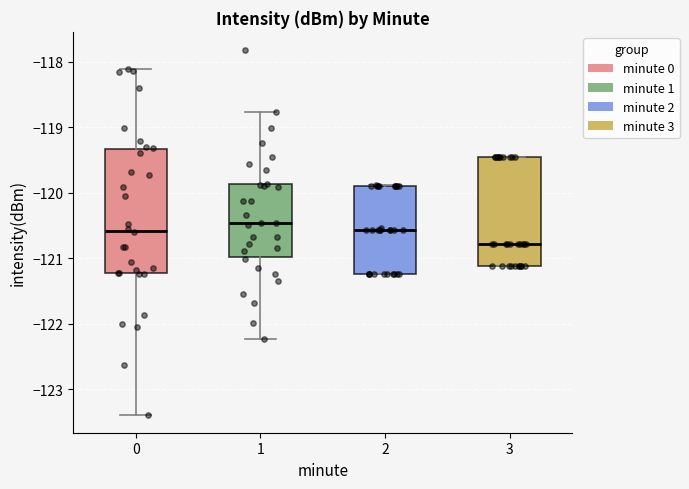

Reading left to right, read every box against the y-axis: the position of its median line, the range the box covers, and the ends of its whiskers. The values are not printed on the chart, so give them approximately, as read against the axis.

0: median -120.6, box -121.2 to -119.3, whiskers -123.4 to -118.1
1: median -120.5, box -121.0 to -119.9, whiskers -122.2 to -118.8
2: median -120.6, box -121.2 to -119.9, whiskers -121.2 to -119.9
3: median -120.8, box -121.1 to -119.5, whiskers -121.1 to -119.5